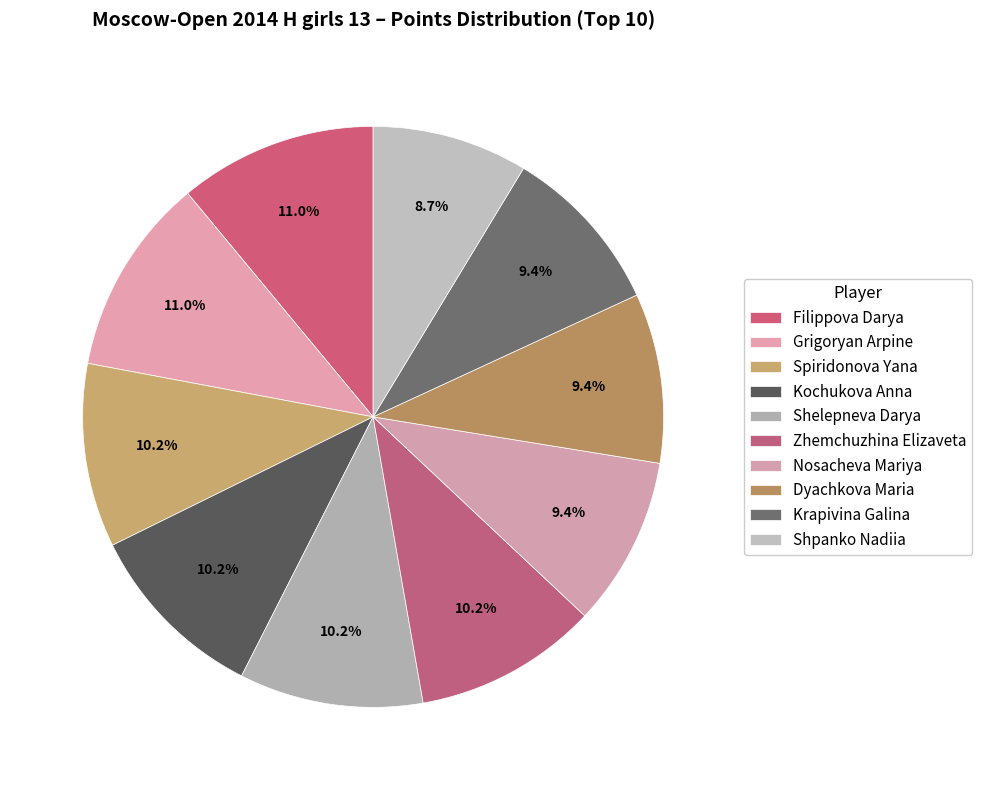

To the nearest percent, what is the average slice percentage?

10%